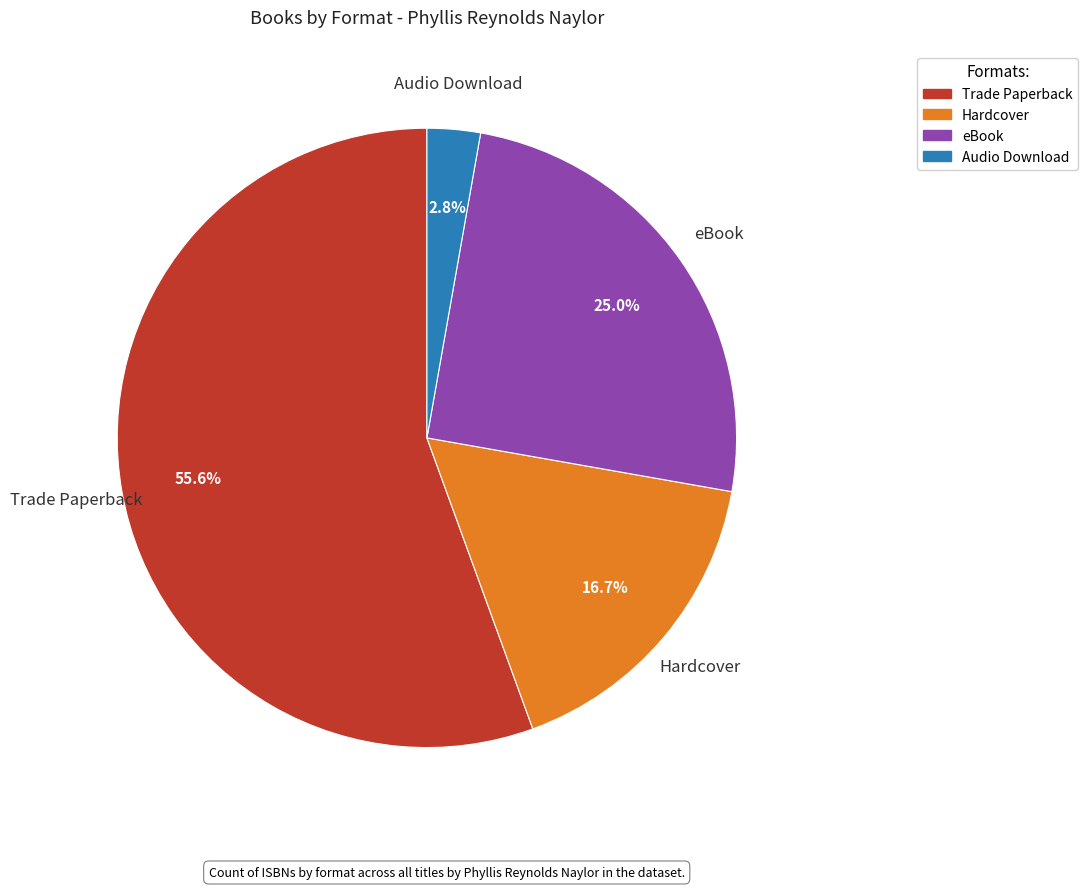

To the nearest percent, what portion does Audio Download represent?

3%